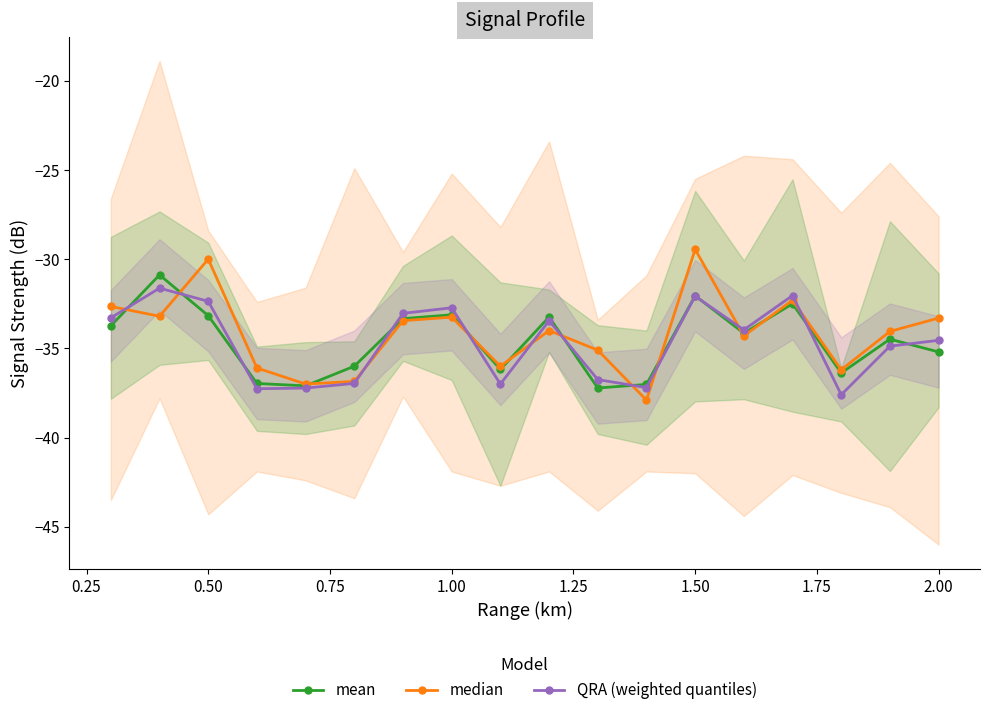

What are all the series names shown in the legend?

mean, median, QRA (weighted quantiles)